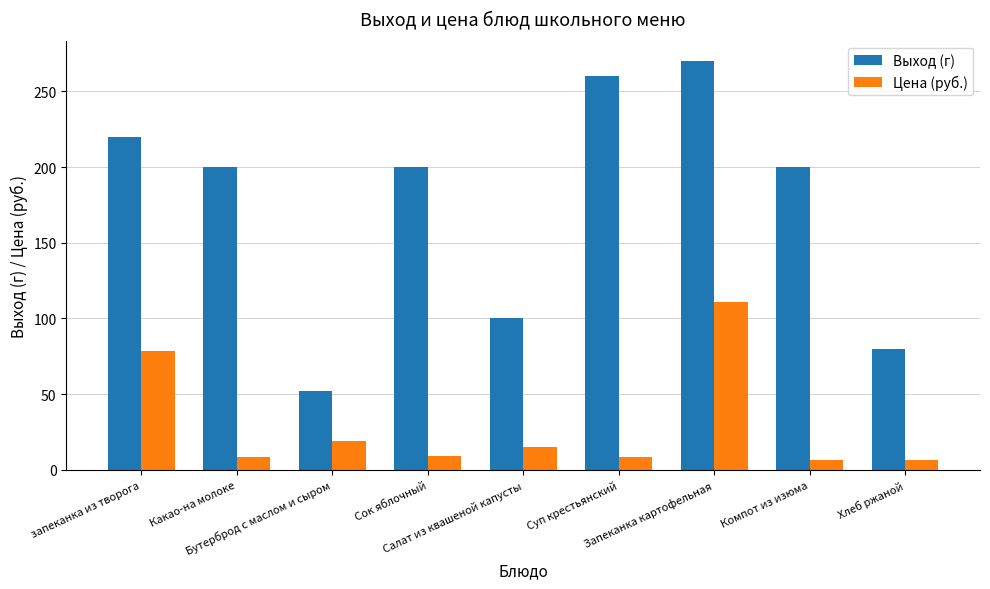

Which series has the largest total across all categories?

Выход (г)